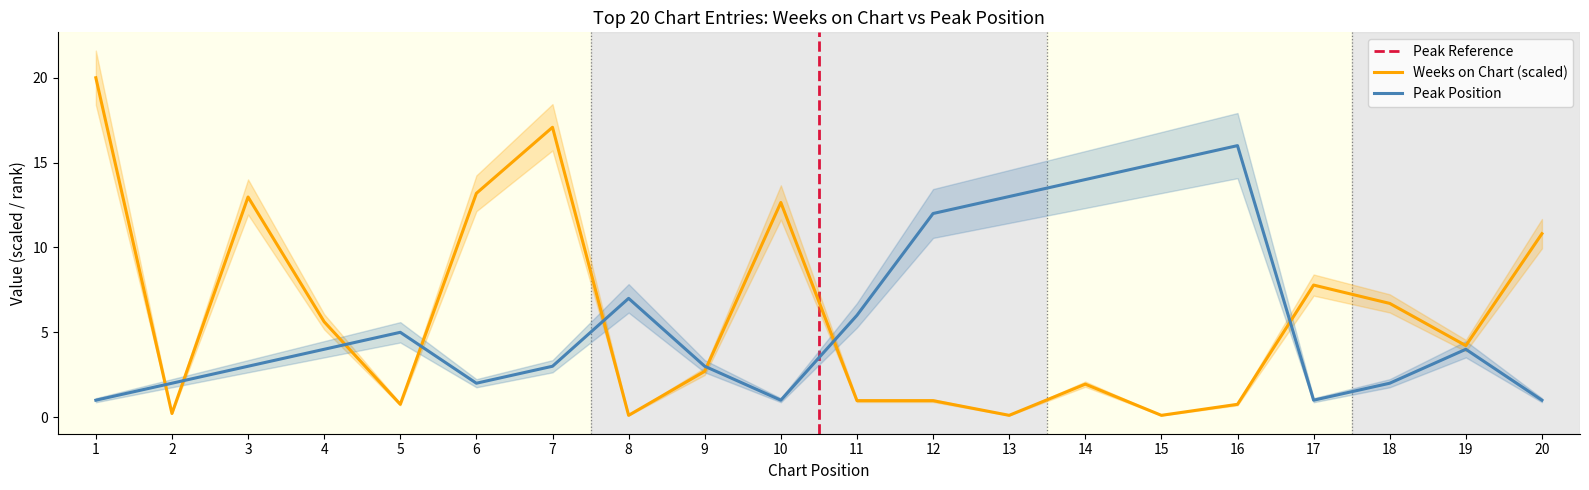

Read the Peak Position value at 13.

13.0